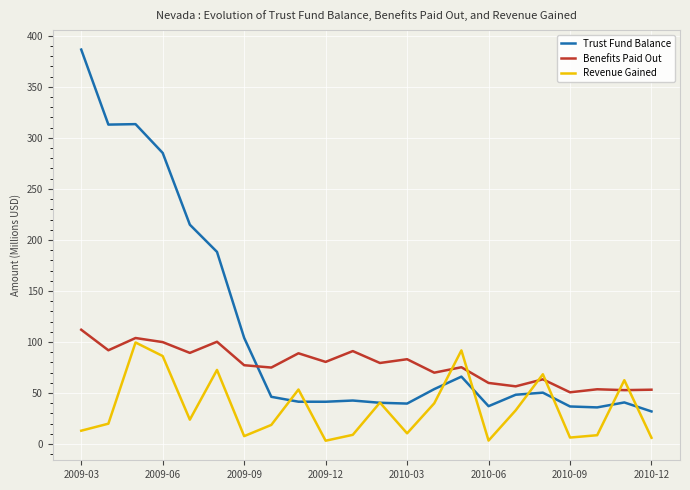

True or false: Trust Fund Balance and Benefits Paid Out cross at least once.

True